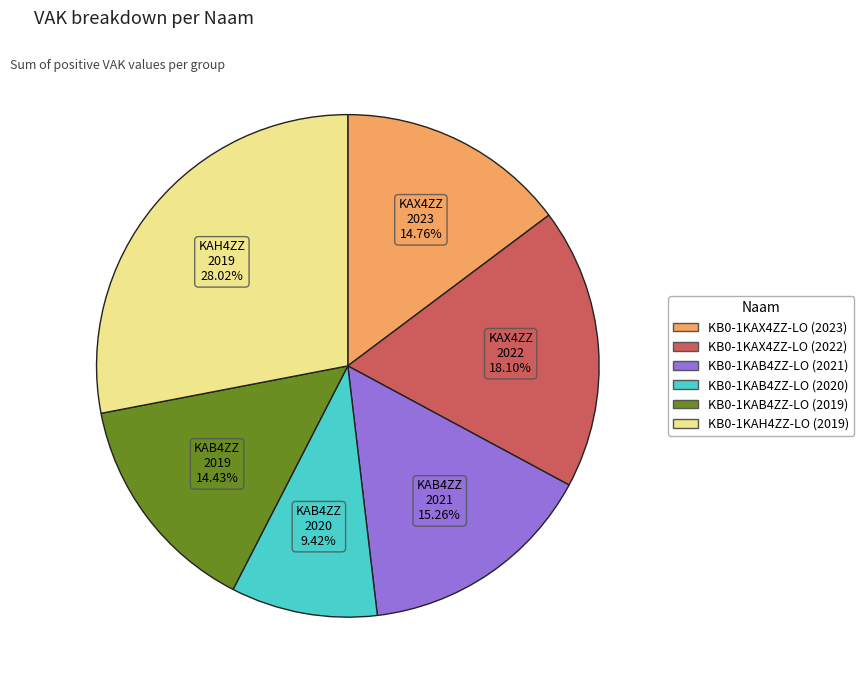

Between KB0-1KAB4ZZ-LO (2021) and KB0-1KAX4ZZ-LO (2023), which is larger?

KB0-1KAB4ZZ-LO (2021)